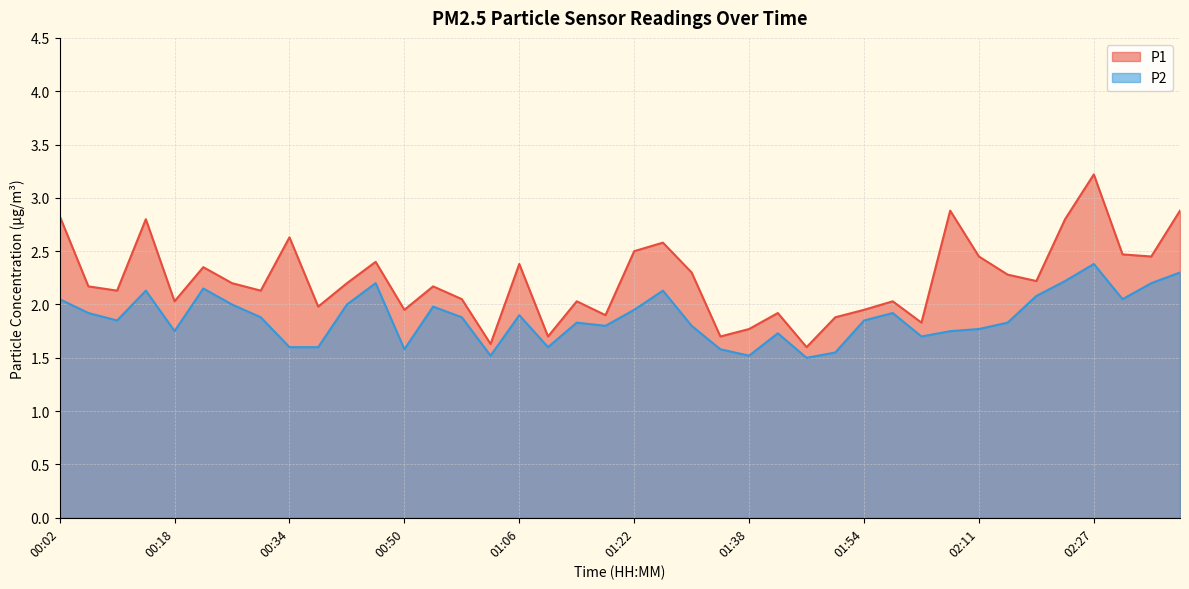

What is the approximate value of P1 at 00:18?

2.0